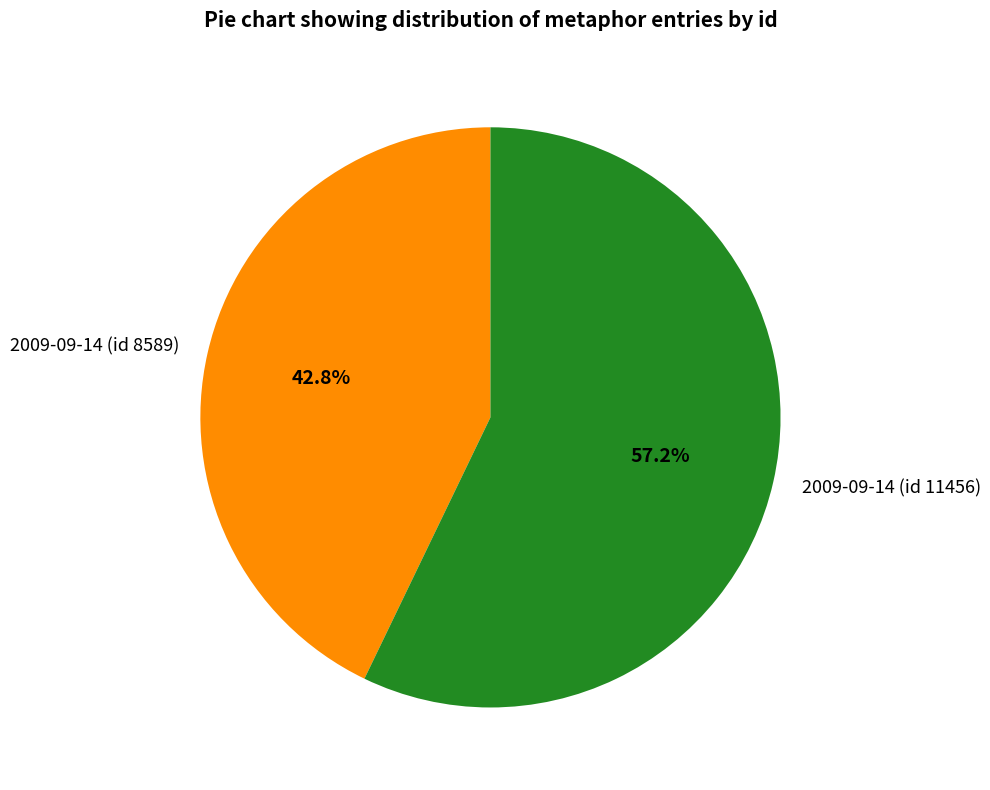

To the nearest percent, what is the combined percentage of 2009-09-14 (id 11456) and 2009-09-14 (id 8589)?

100%